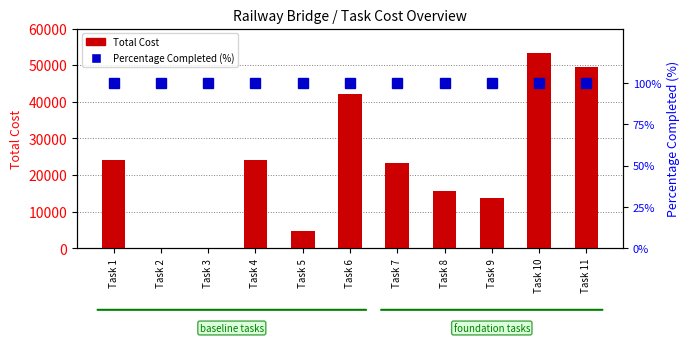

At how many categories does at least one series exceed 3486?

9